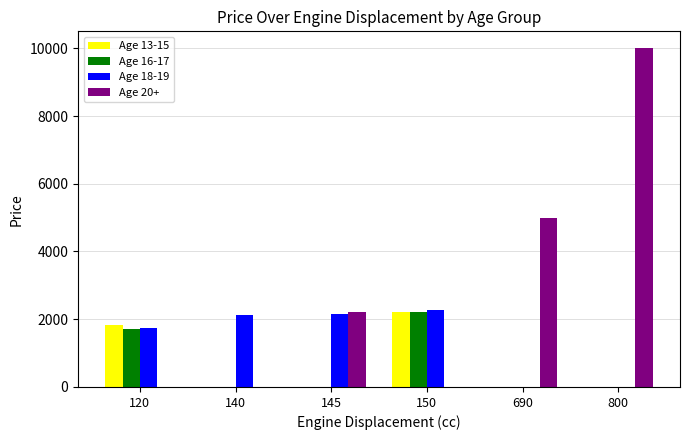

Which series changed the most between 145 and 800?

Age 20+